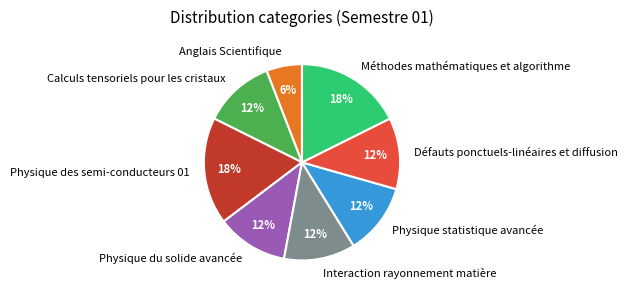

What is the smallest slice in the pie chart?

Anglais Scientifique